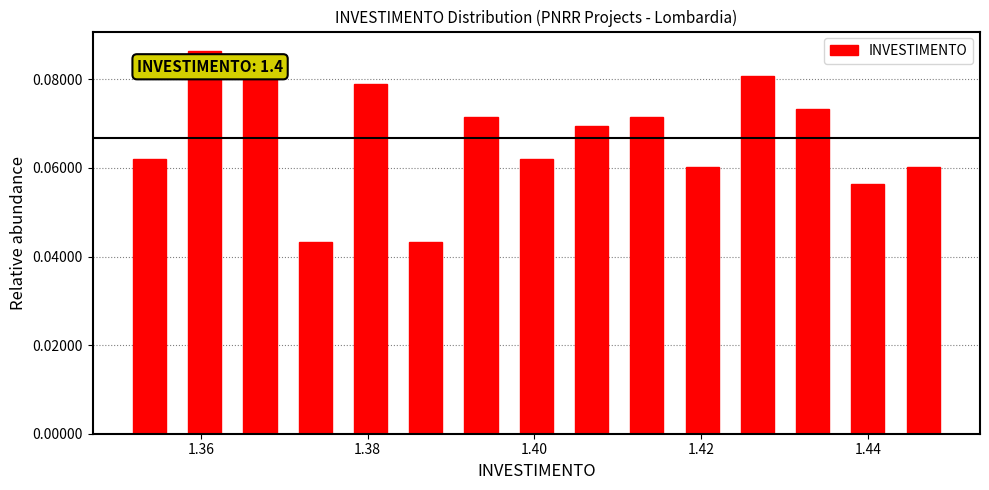

Around what value on the x-axis is the tallest bar? Give the approximate position of its centre, as read against the axis.

1.360